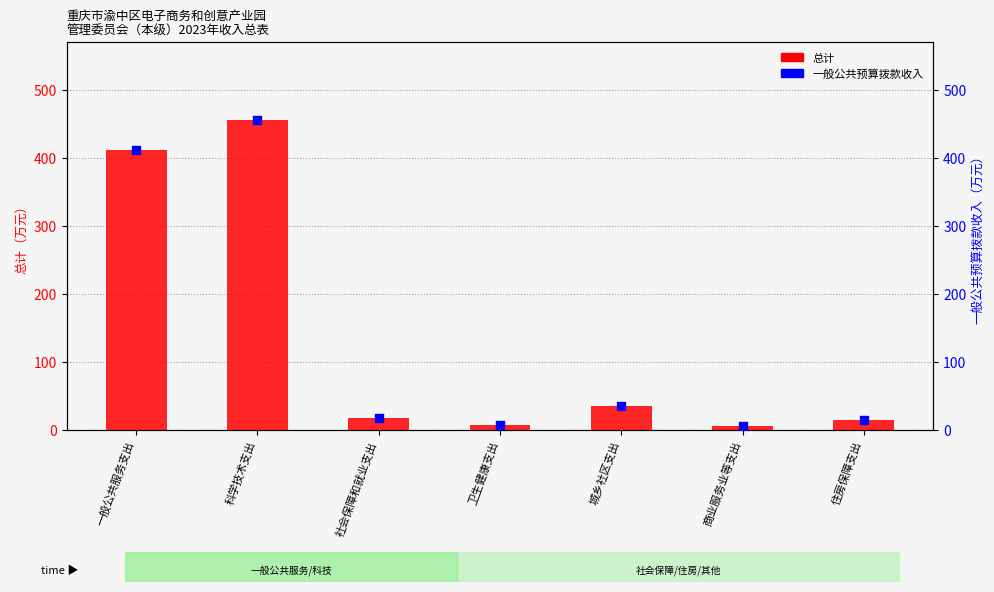

At how many categories does at least one series exceed 181?

2